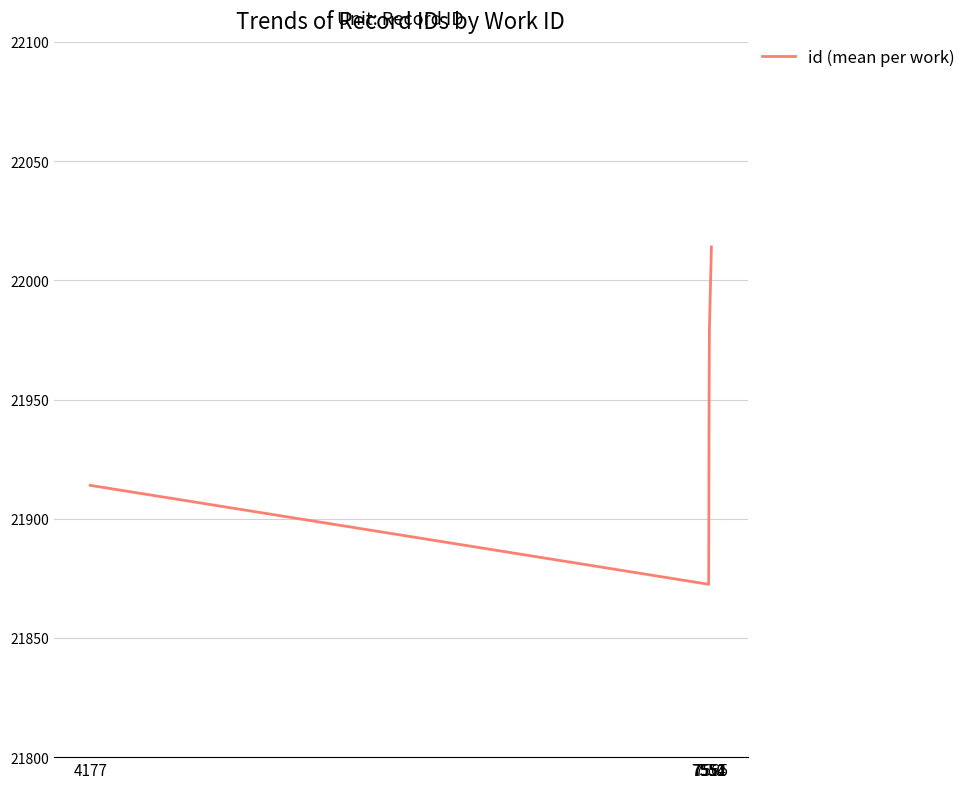

What is the difference between the values at 7554 and 4177?

65.0